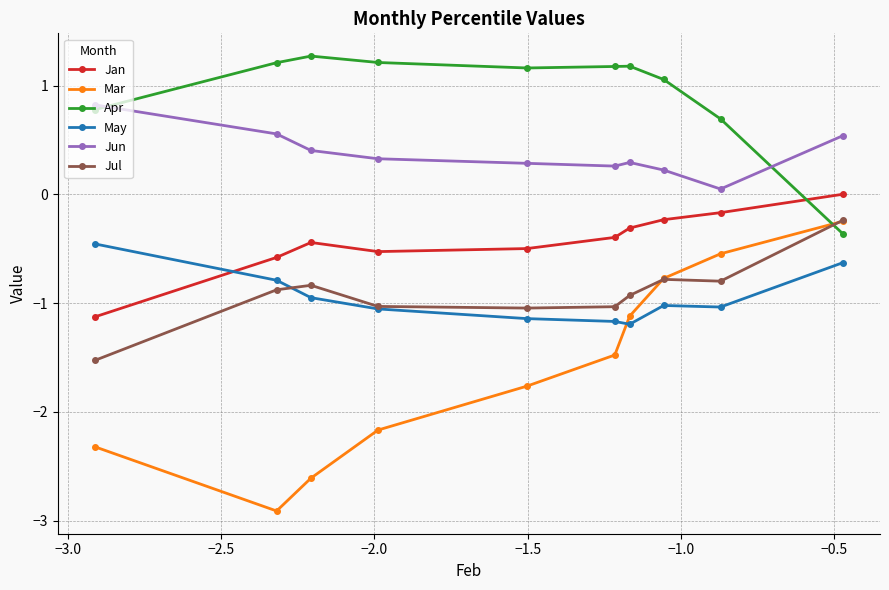

What is the maximum value shown in the chart?

1.3